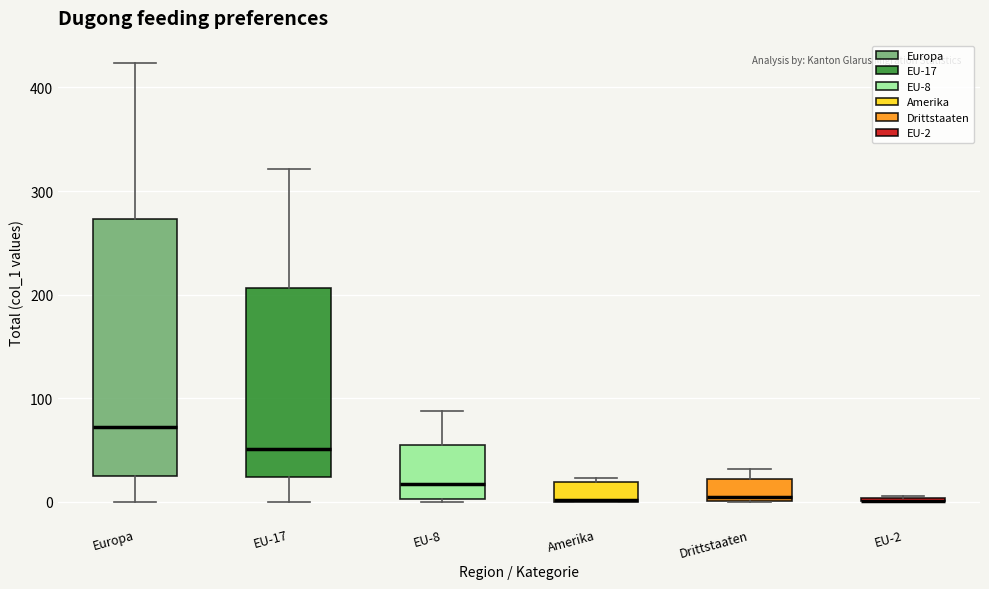

Reading left to right, transcribe this box plot: for each box, give where its median line is, the range the box spans, and where its two whiskers end, as read against the y-axis. The values are not printed on the chart, so give them approximately, as read against the axis.

Europa: median 70, box 30 to 270, whiskers 0 to 420
EU-17: median 50, box 20 to 210, whiskers 0 to 320
EU-8: median 20, box 0 to 50, whiskers 0 to 90
Amerika: median 0, box 0 to 20, whiskers 0 to 20 (just above the box's upper edge)
Drittstaaten: median 10, box 0 to 20, whiskers 0 to 30
EU-2: box collapsed to a line at 0, whiskers 0 to 10